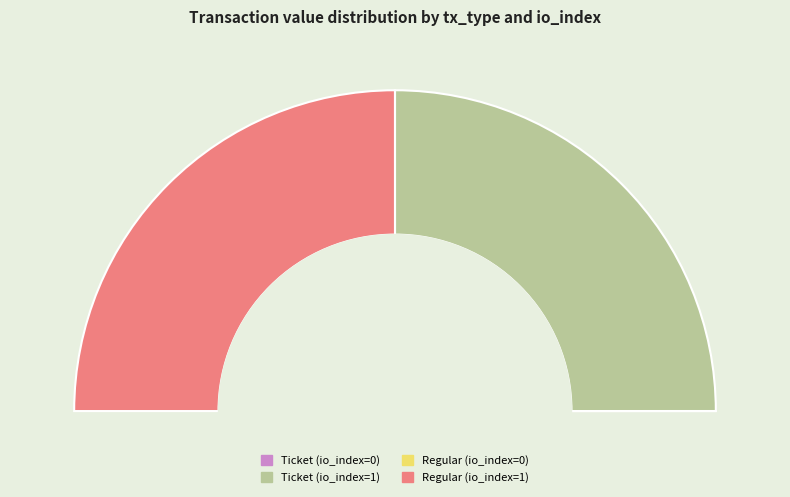

How much of the chart is everything except Regular (io_index=0)?

100.0%